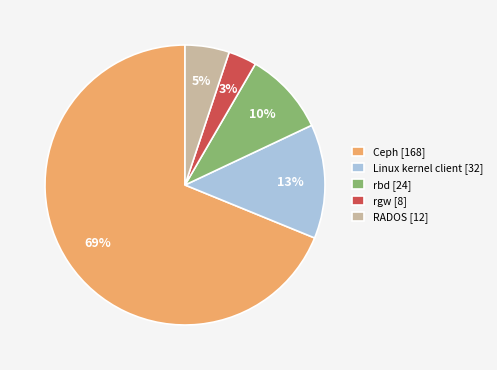

To the nearest percent, what is the combined percentage of RADOS [12] and Ceph [168]?

74%